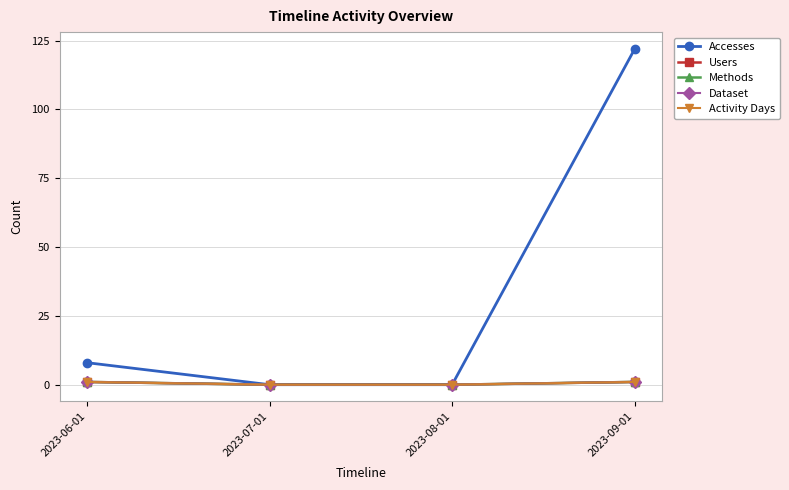

Which category has the highest value across all series?

2023-09-01